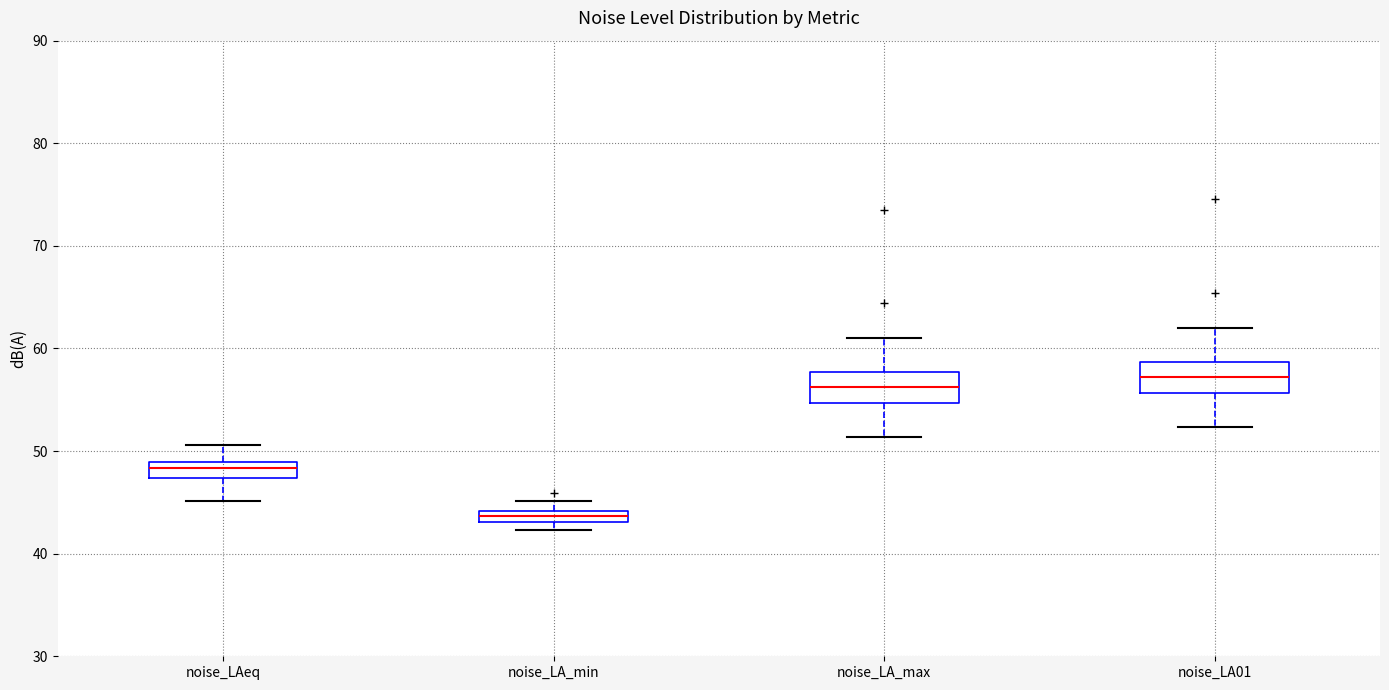

Which box's median line is the lowest?

noise_LA_min